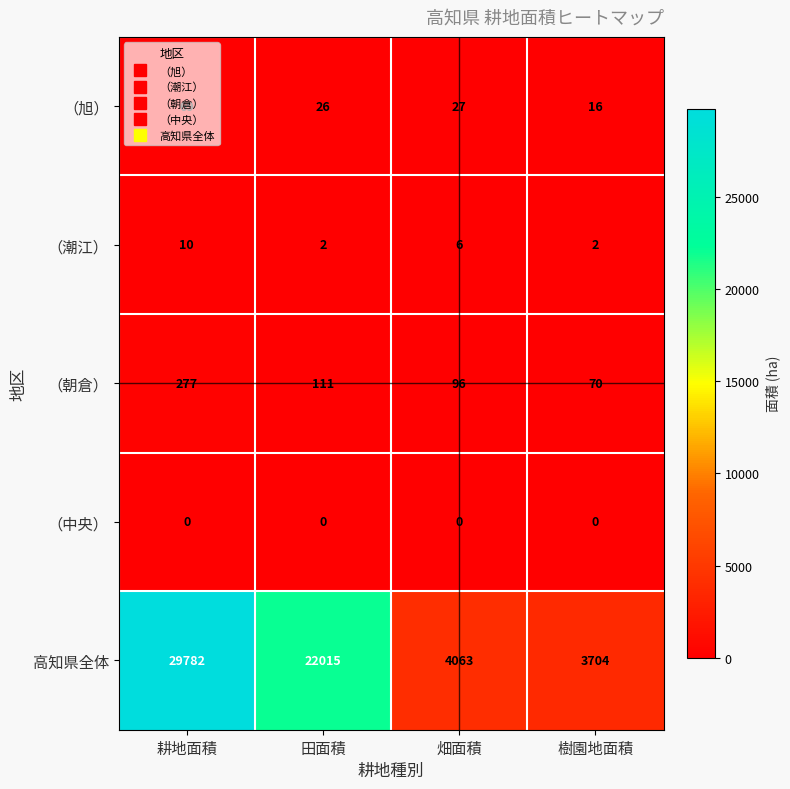

What is the sum of the （潮江） values at 耕地面積 and 畑面積?

16